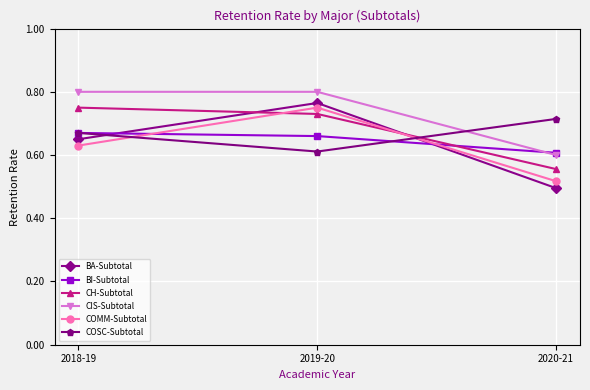

Count the BI-Subtotal values in the range 0 to 1.

3